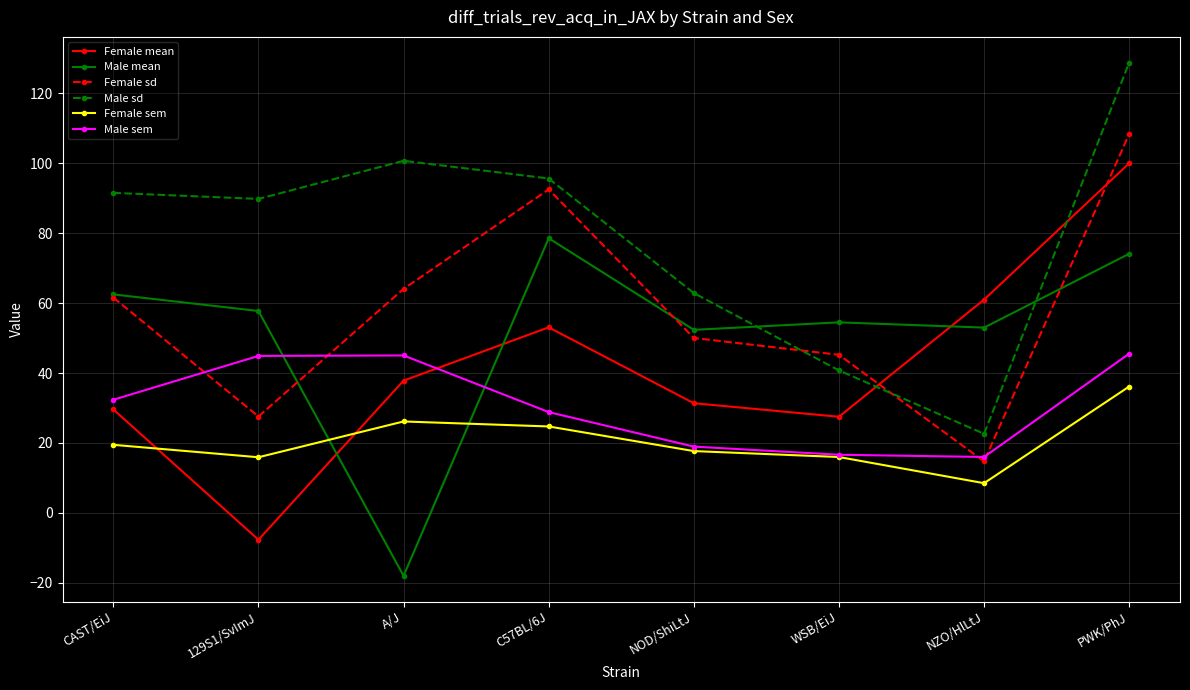

What position from the left is CAST/EiJ?

1